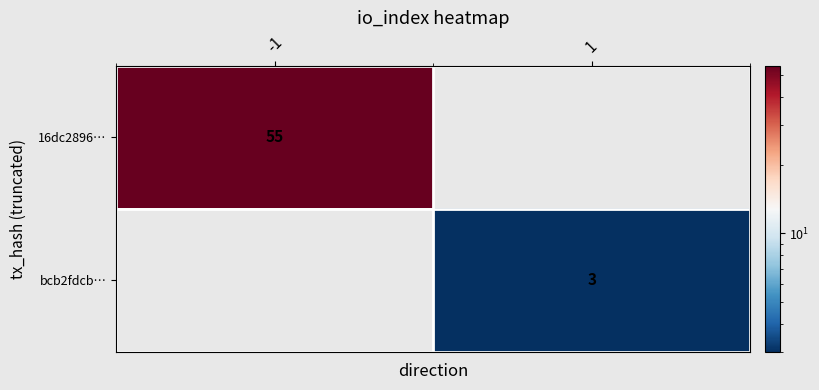

What is the smallest value displayed?

3.0